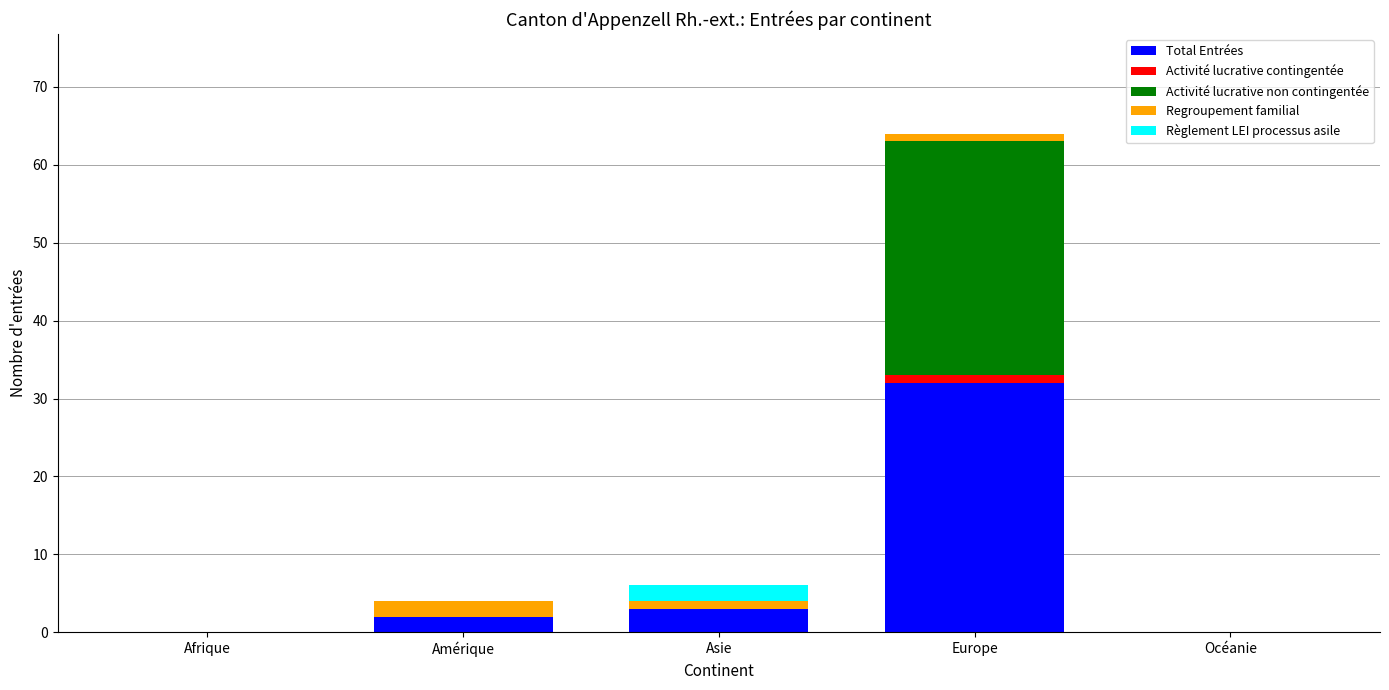

What is the maximum value for Regroupement familial?

2